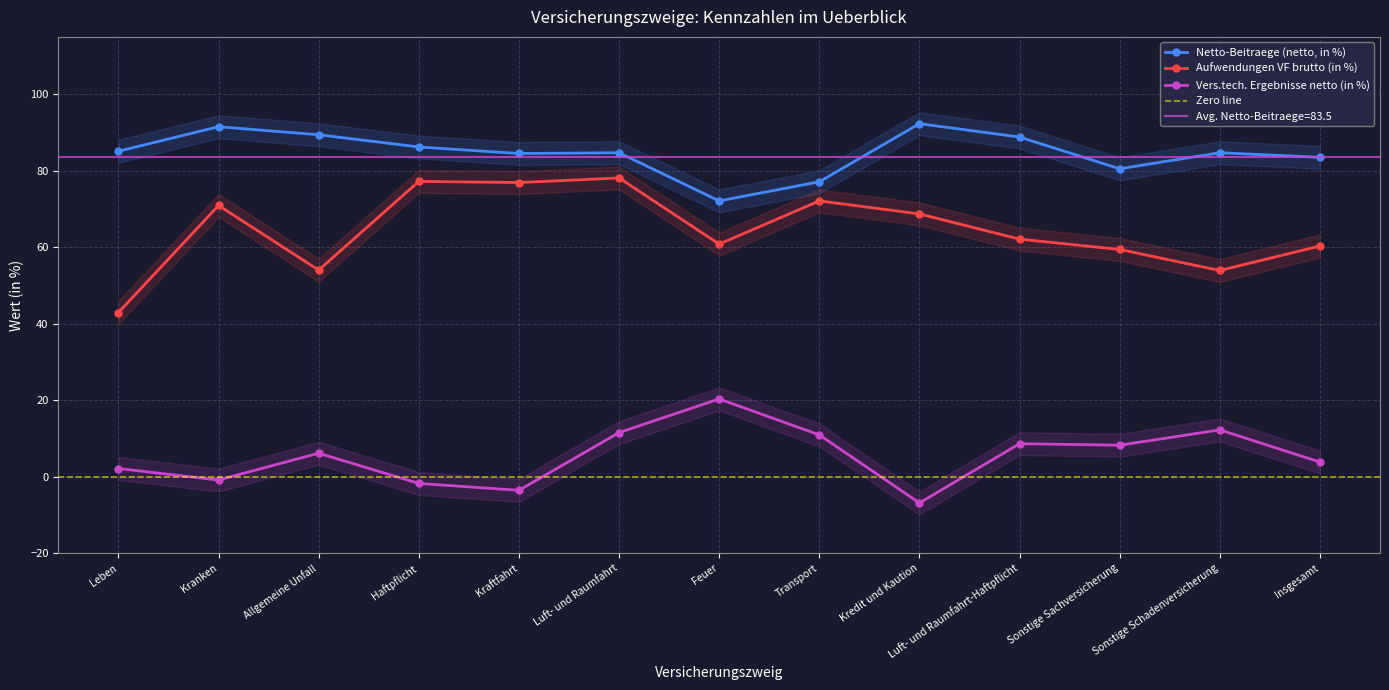

At which label is Netto-Beitraege (netto, in %) closest to 82?

Sonstige Sachversicherung